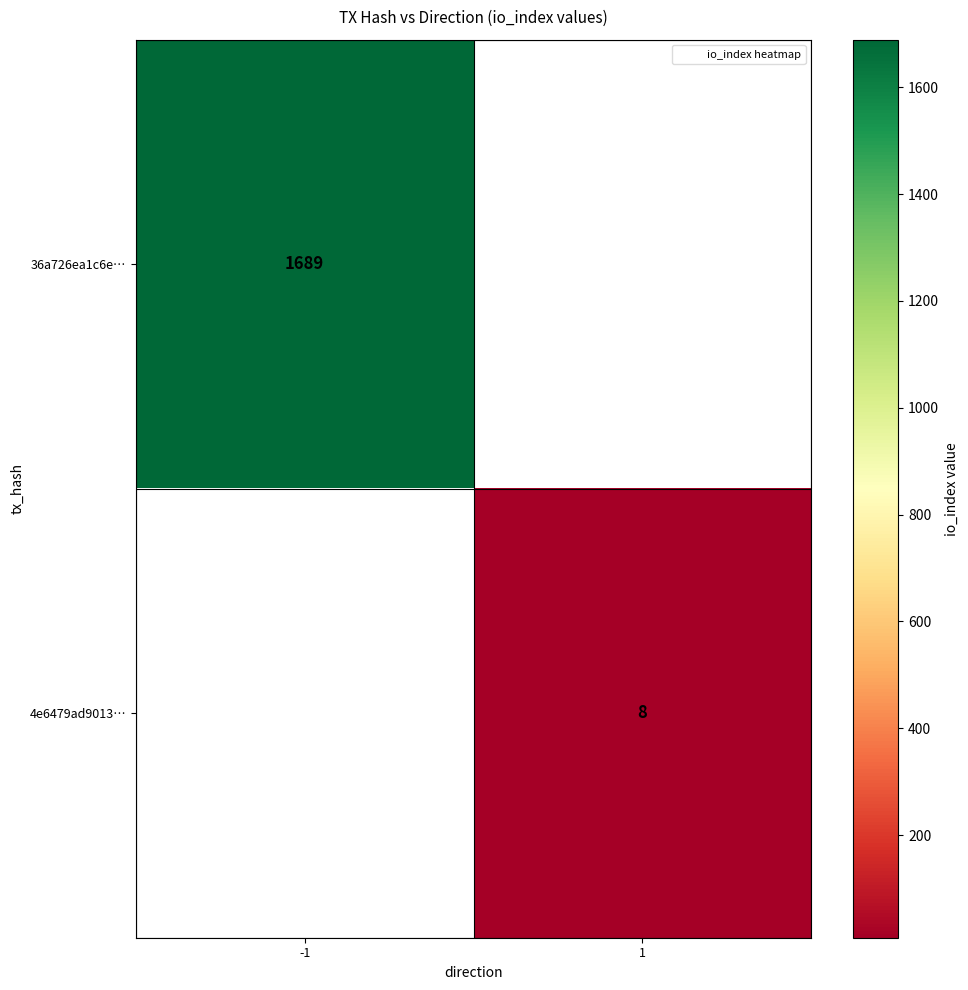

Which category has the lowest value across all series?

1